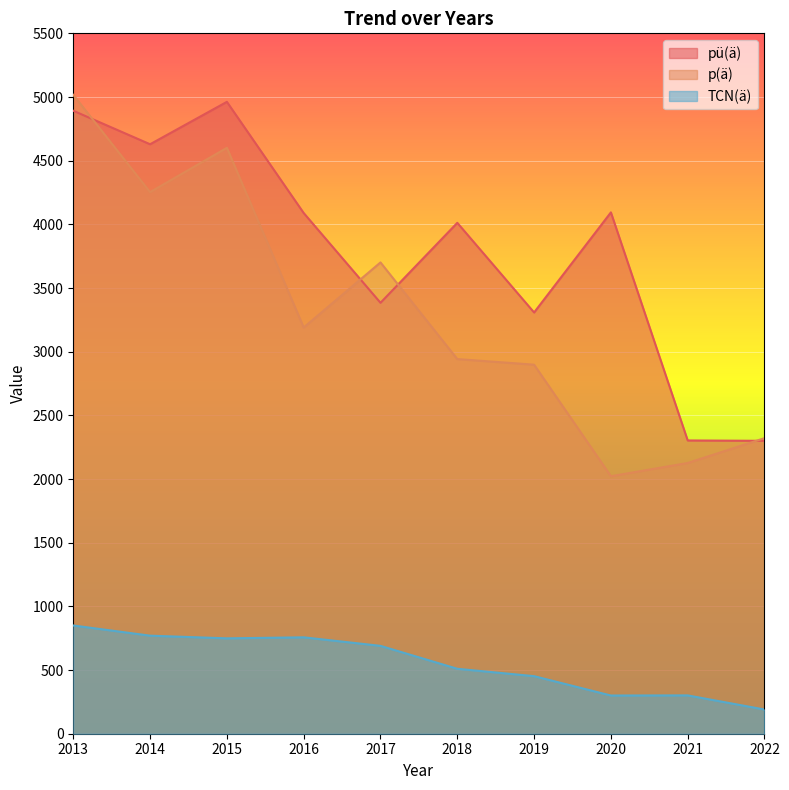

The p(ä) series shows 2022 at 2020. True or false?

True